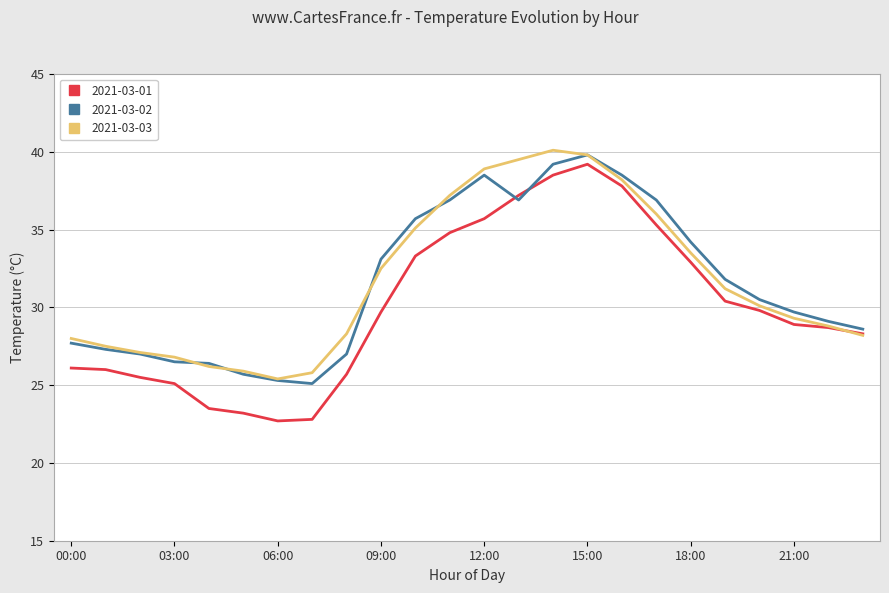

What is the greatest value displayed?

40.1